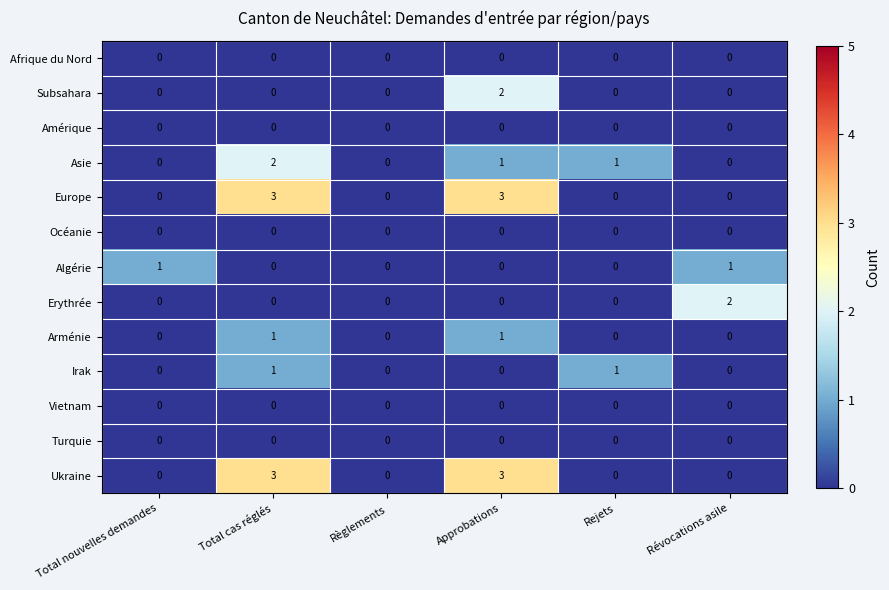

How many distinct data groups are displayed?

13